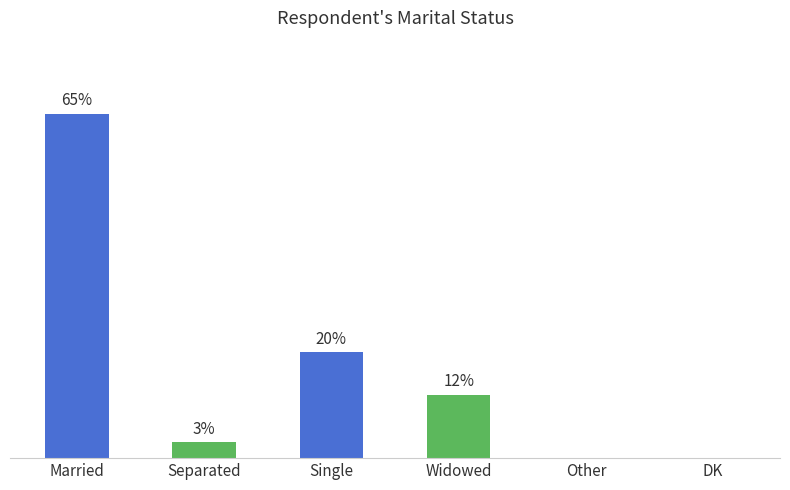

Between Other and Separated, which is larger?

Separated